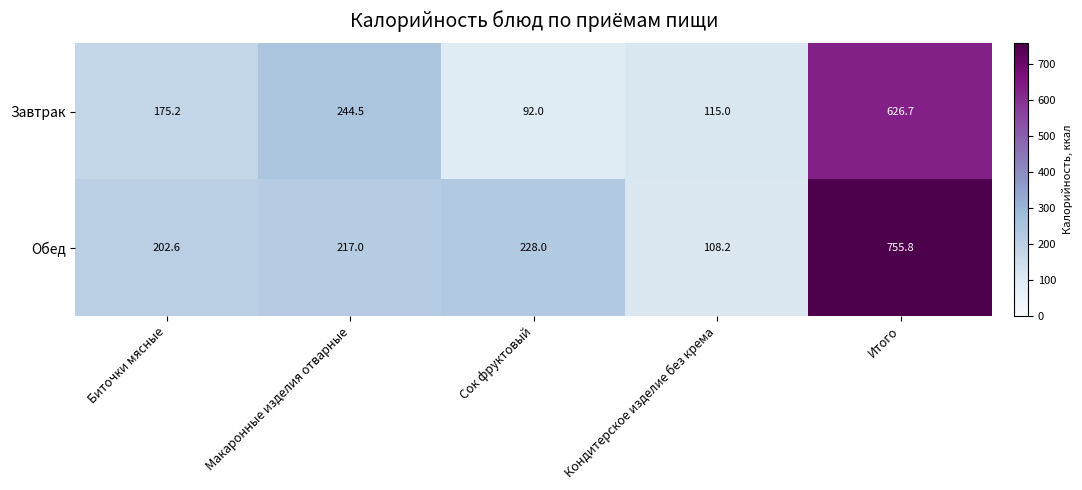

What is the average value of the Завтрак series?

250.7